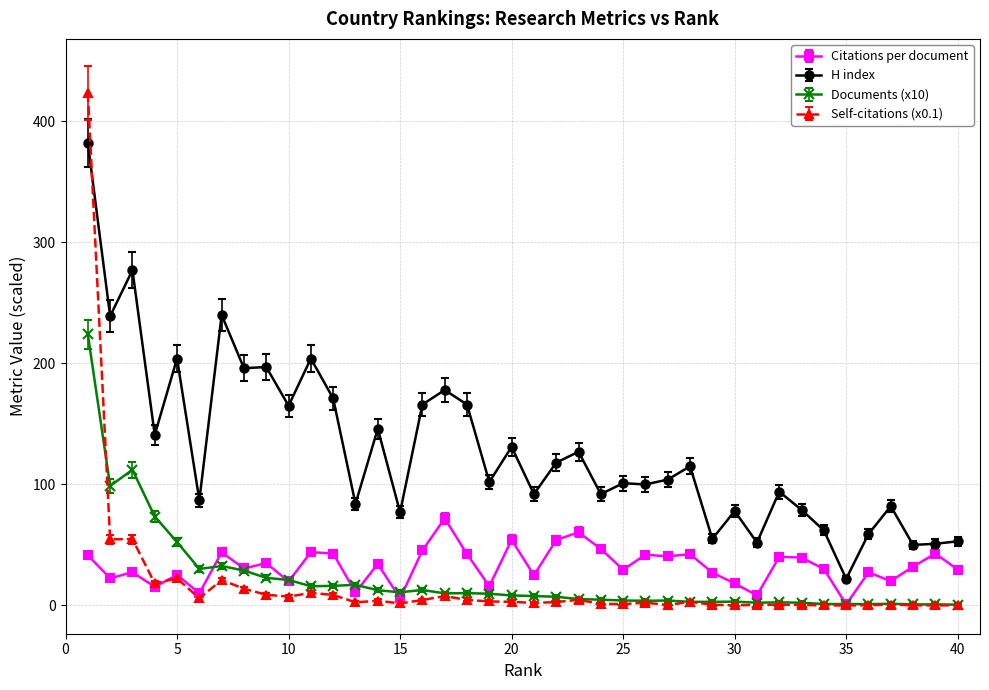

True or false: Documents (x10) has more than 2 points higher than both neighbors.

True